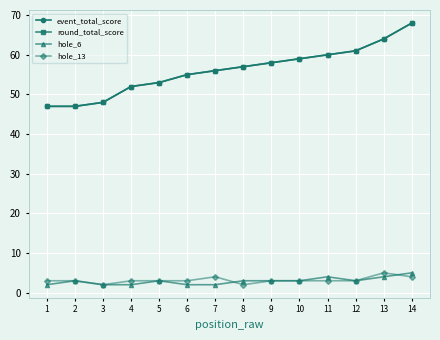

List the series in order of their peak value, highest first.

event_total_score, round_total_score, hole_6, hole_13